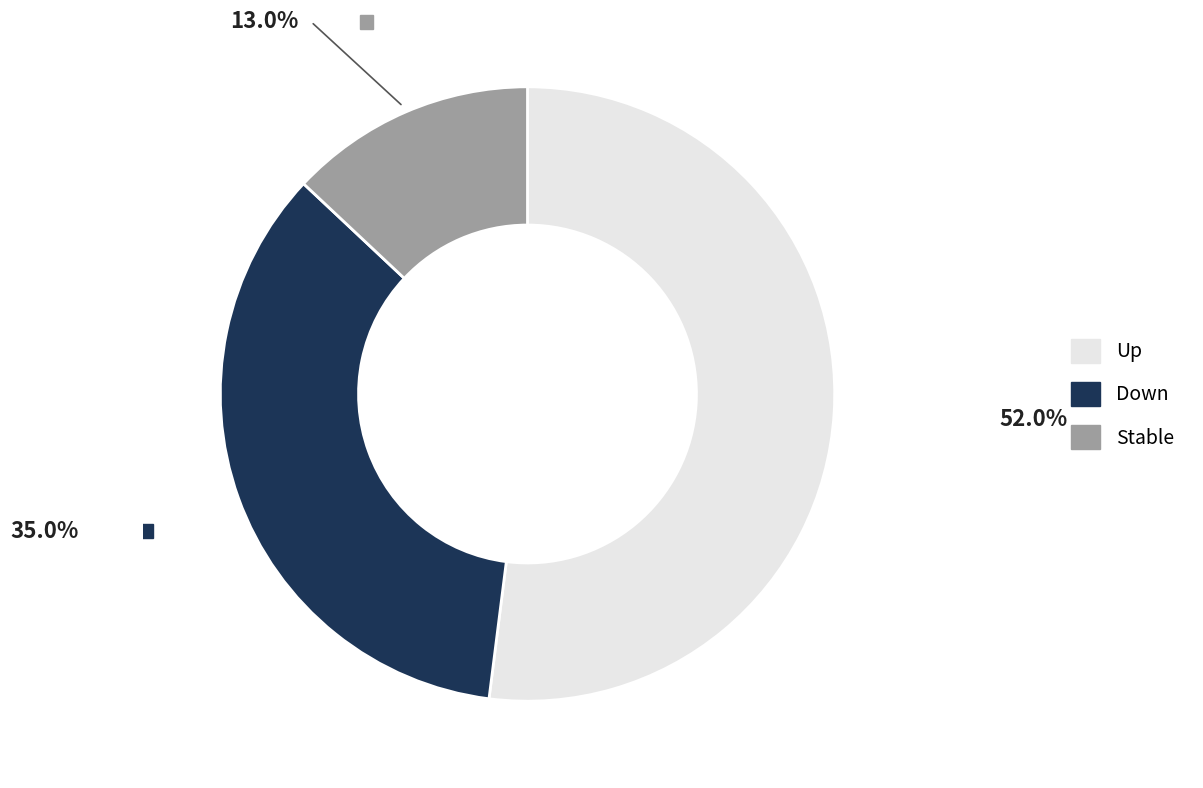

Is there any slice that represents more than half of the pie?

Yes